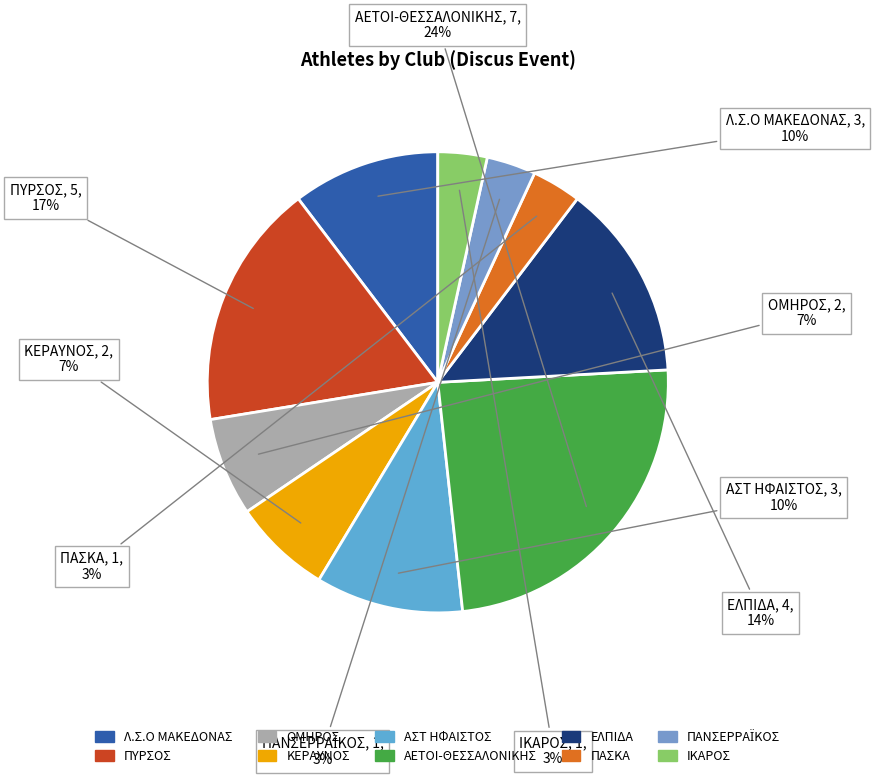

What is the ratio of the value at ΠΑΣΚΑ to the value at ΠΥΡΣΟΣ?

0.2